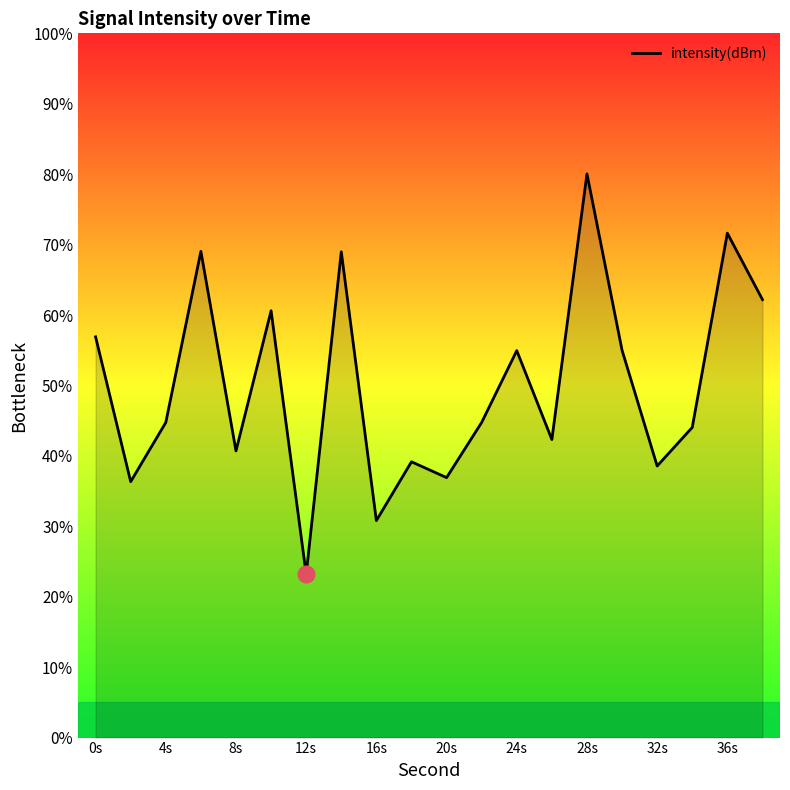

What is the smallest value displayed?

23.2